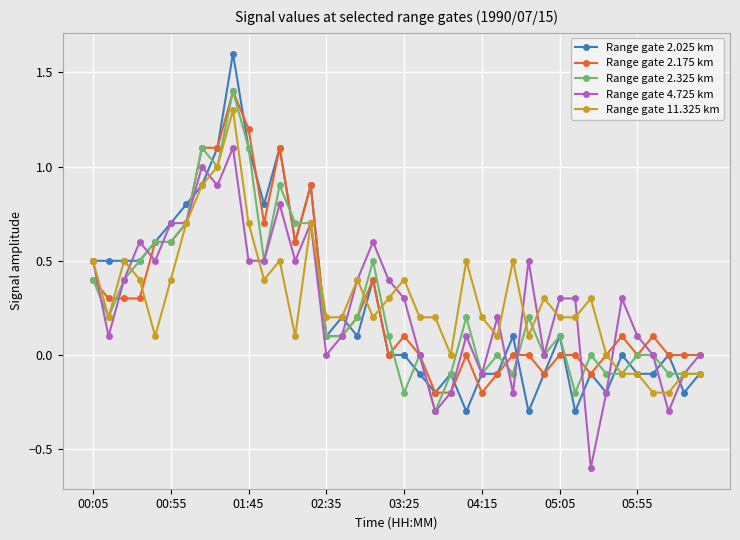

What is the lowest value of the Range gate 2.325 km series?

-0.3